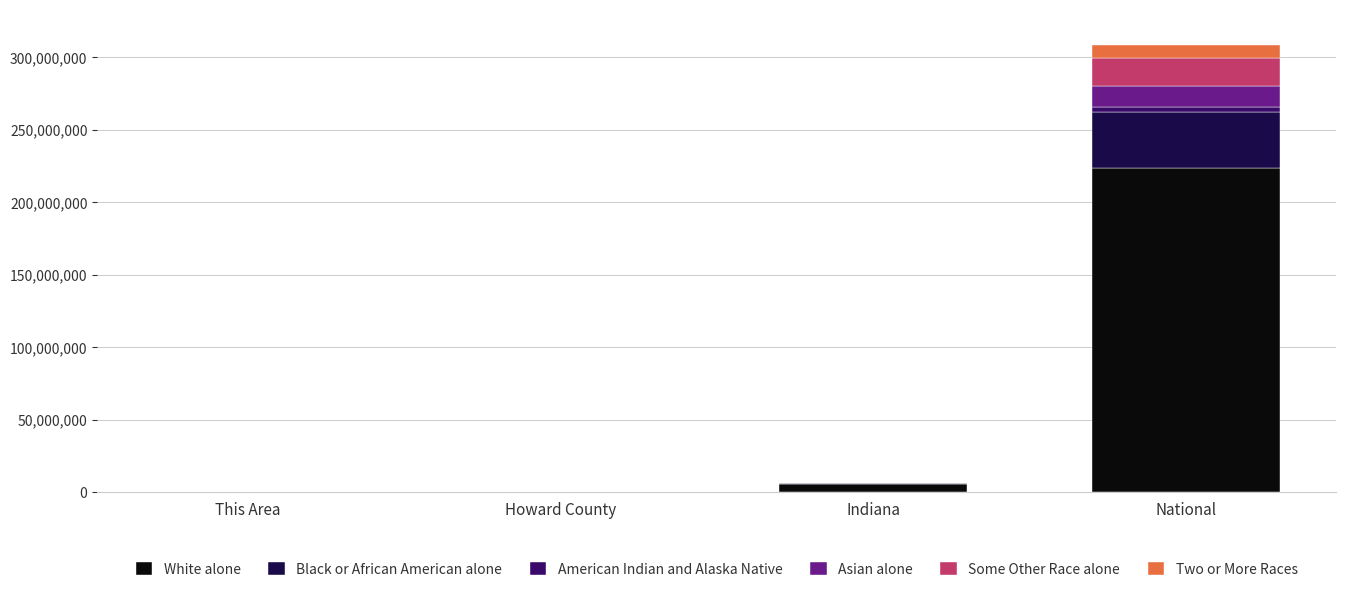

What is the sum of all White alone values?

229097856